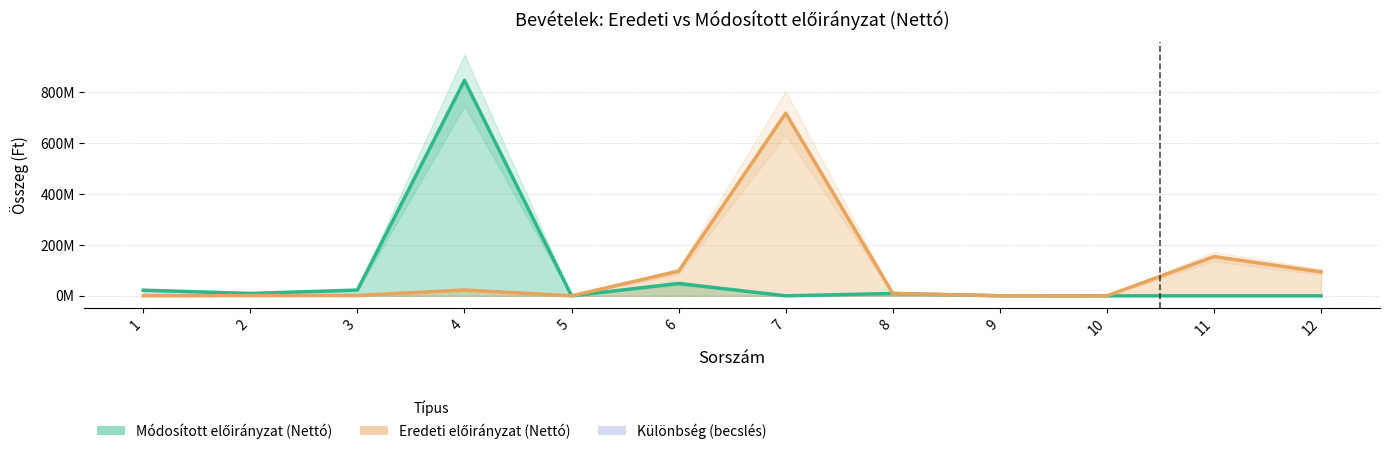

What is the difference between the highest and lowest values at 11?

154100305